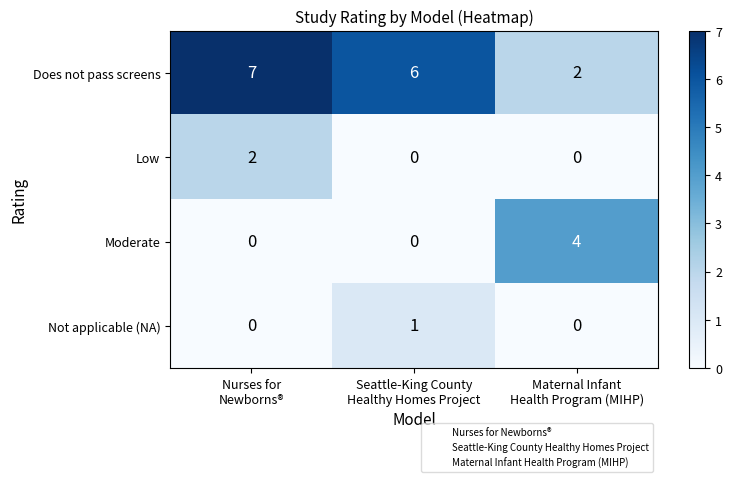

Which series has the largest range (max minus min)?

row_0